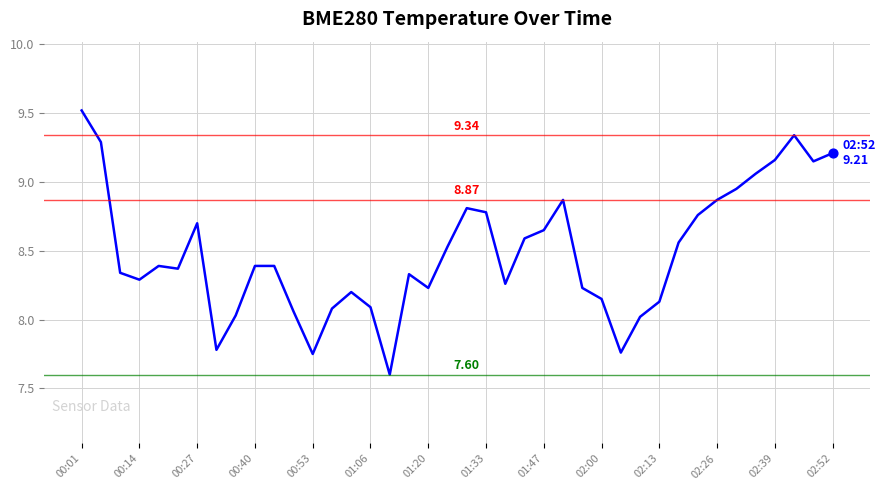

How many lines are shown in the chart?

1